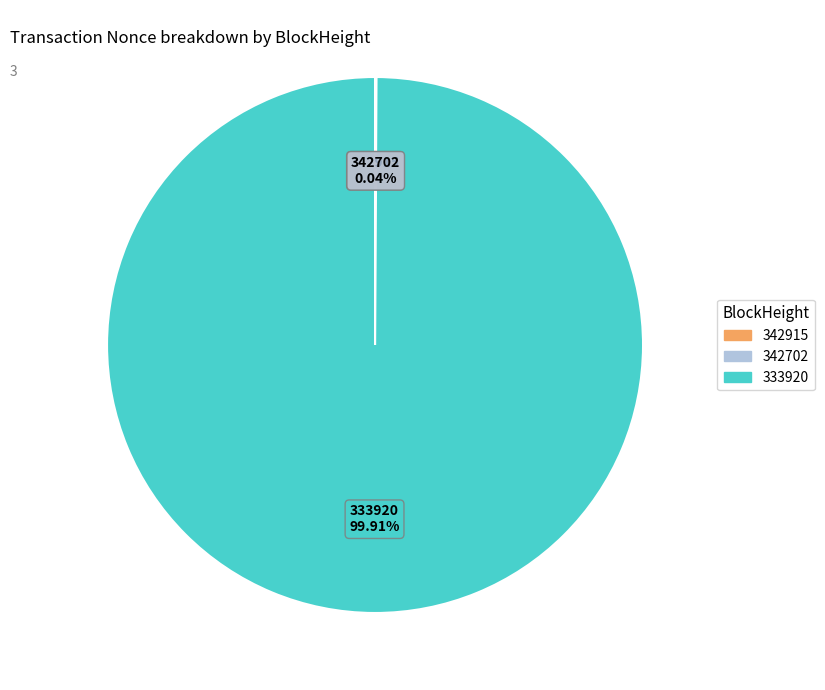

Is there a majority slice in this chart?

Yes